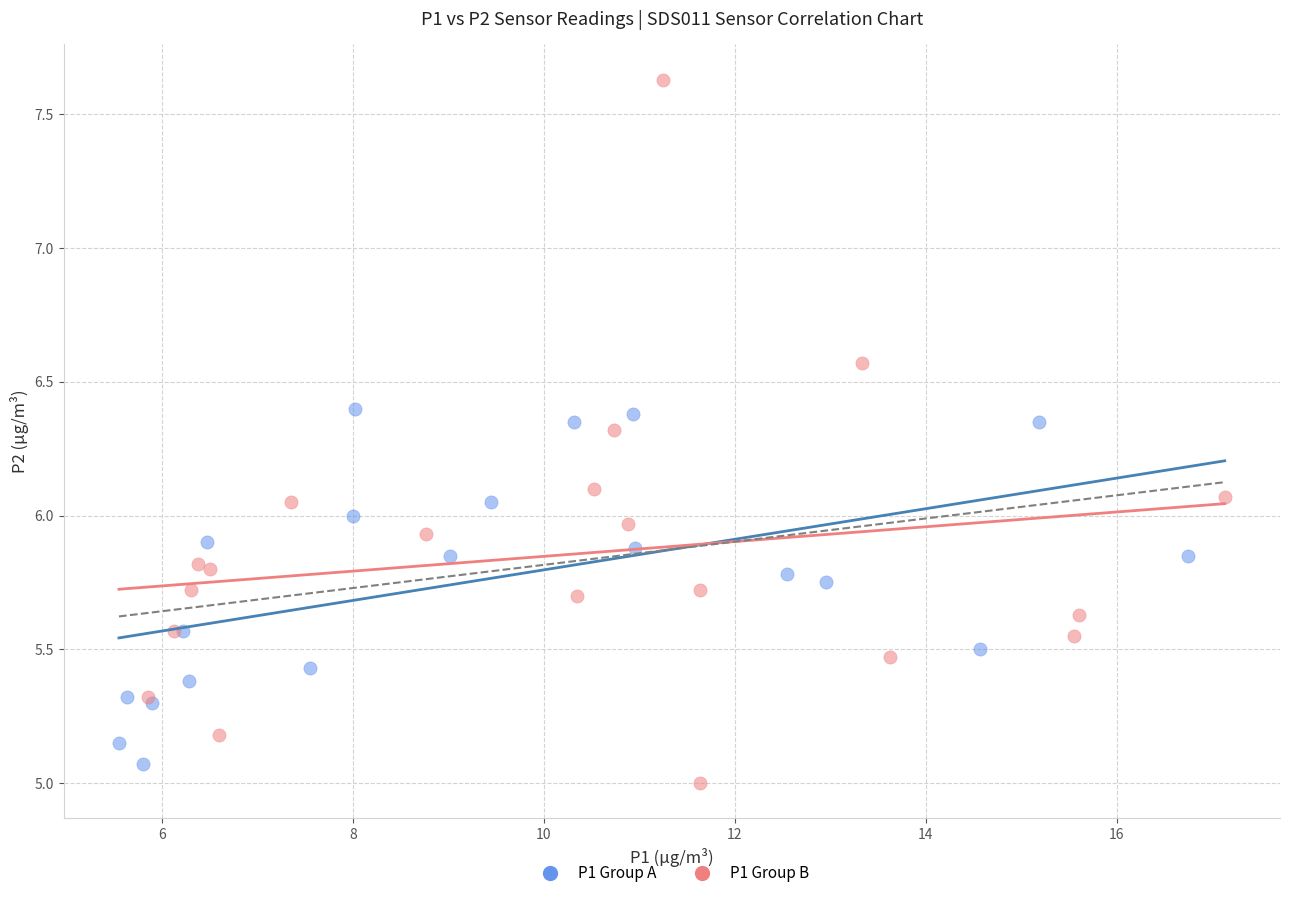

What are all the series names shown in the legend?

P1 Group A, P1 Group B